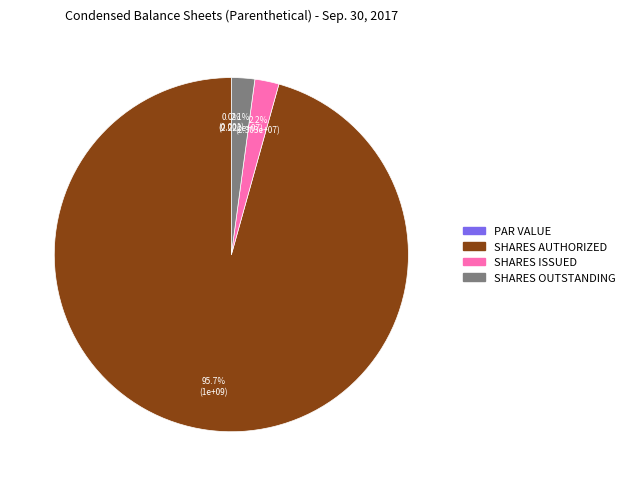

To the nearest percent, what is the combined percentage of Common stock, par value and Common stock, shares issued?

2%